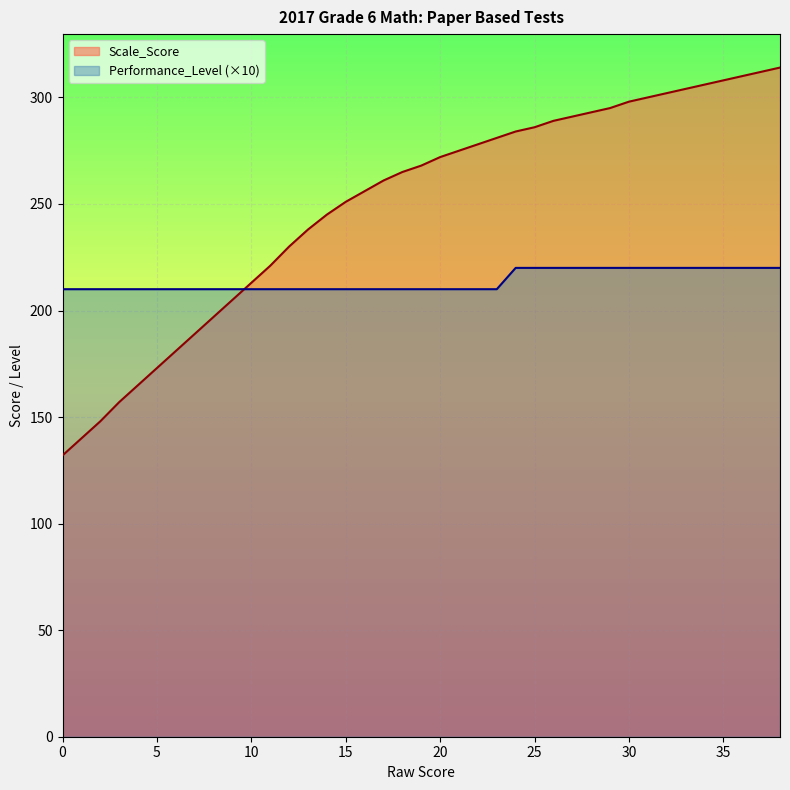

The value of Scale_Score at 6 is 181. True or false?

True